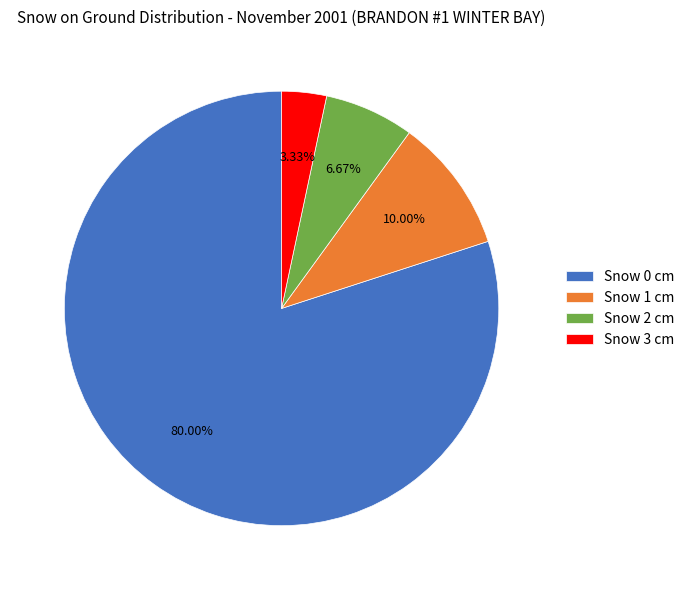

Which slice is the smallest?

Snow 3 cm